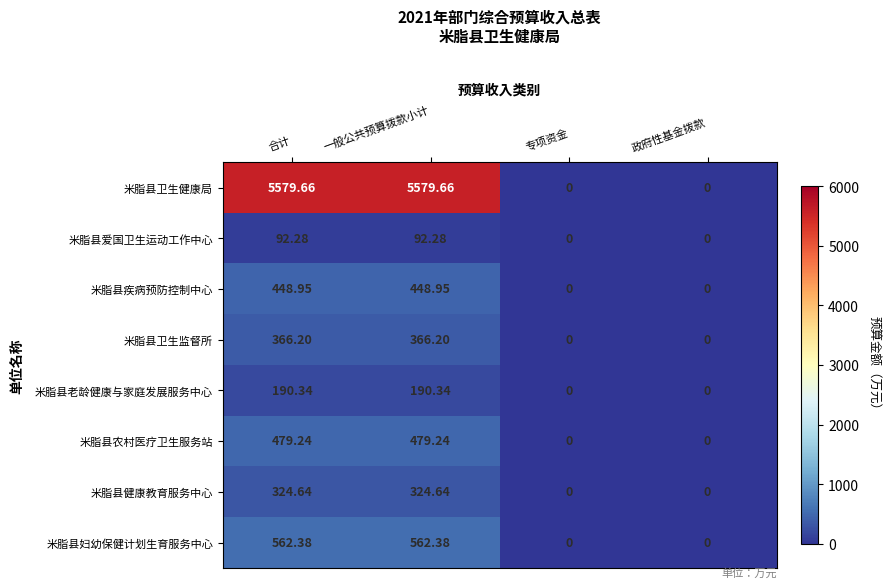

At 合计, list the series in order from largest to smallest.

米脂县卫生健康局, 米脂县妇幼保健计划生育服务中心, 米脂县农村医疗卫生服务站, 米脂县疾病预防控制中心, 米脂县卫生监督所, 米脂县健康教育服务中心, 米脂县老龄健康与家庭发展服务中心, 米脂县爱国卫生运动工作中心